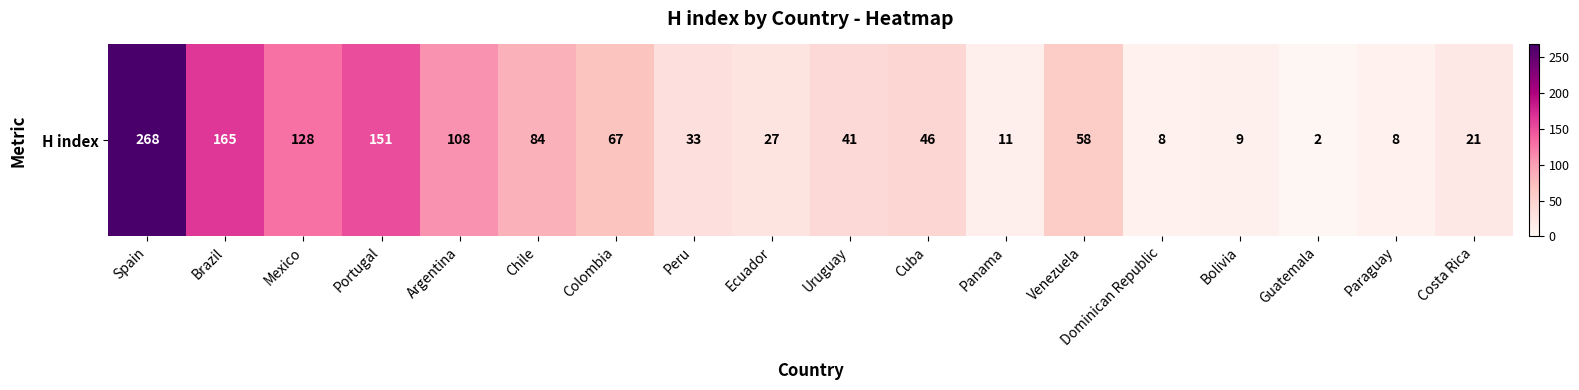

What is the maximum value shown in the chart?

268